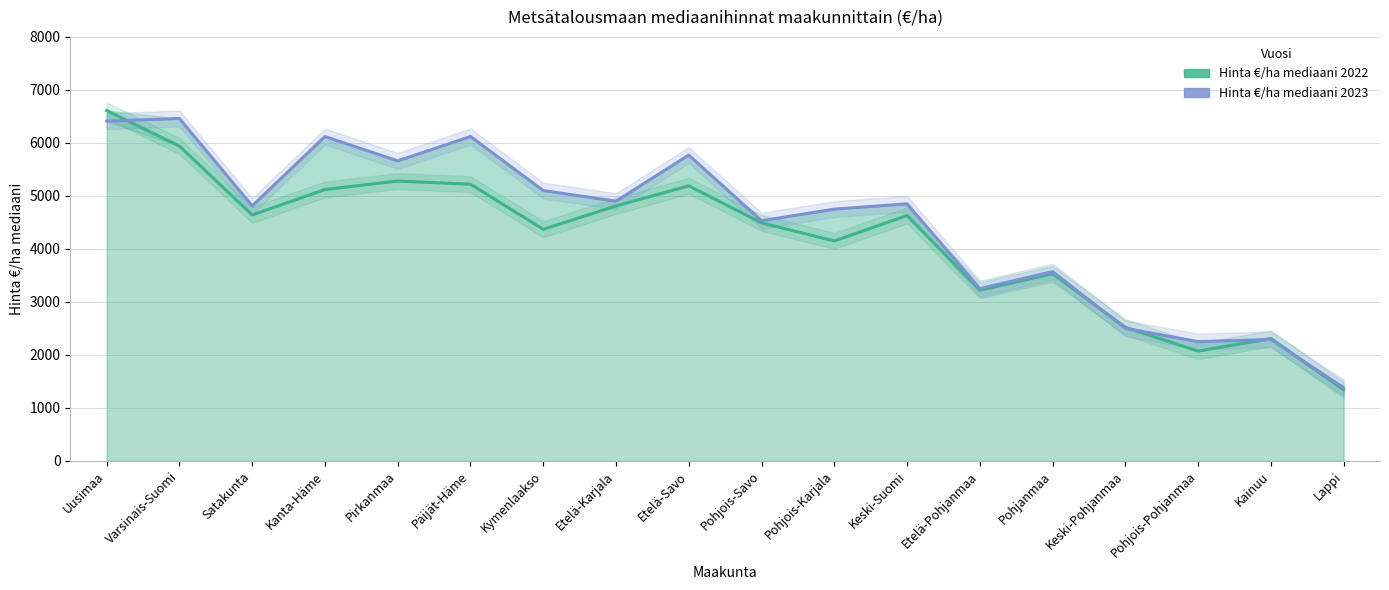

What is the label of the 7th point from the left?

Kymenlaakso